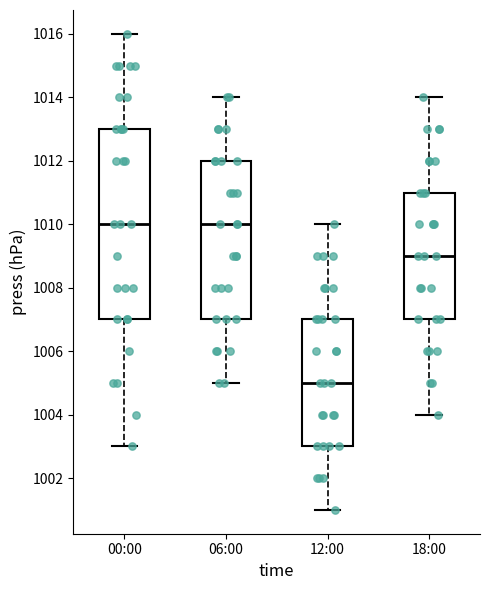

Reading left to right, read every box against the y-axis: the position of its median line, the range the box covers, and the ends of its whiskers. The values are not printed on the chart, so give them approximately, as read against the axis.

00:00: median 1010, box 1007 to 1013, whiskers 1003 to 1016
06:00: median 1010, box 1007 to 1012, whiskers 1005 to 1014
12:00: median 1005, box 1003 to 1007, whiskers 1001 to 1010
18:00: median 1009, box 1007 to 1011, whiskers 1004 to 1014